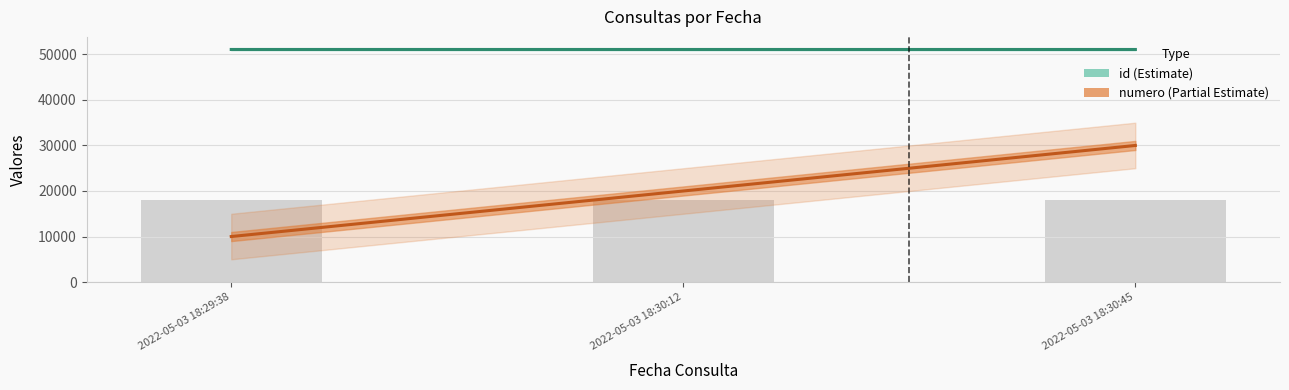

What is the total value across all series at 2022-05-03 18:30:12?

71078